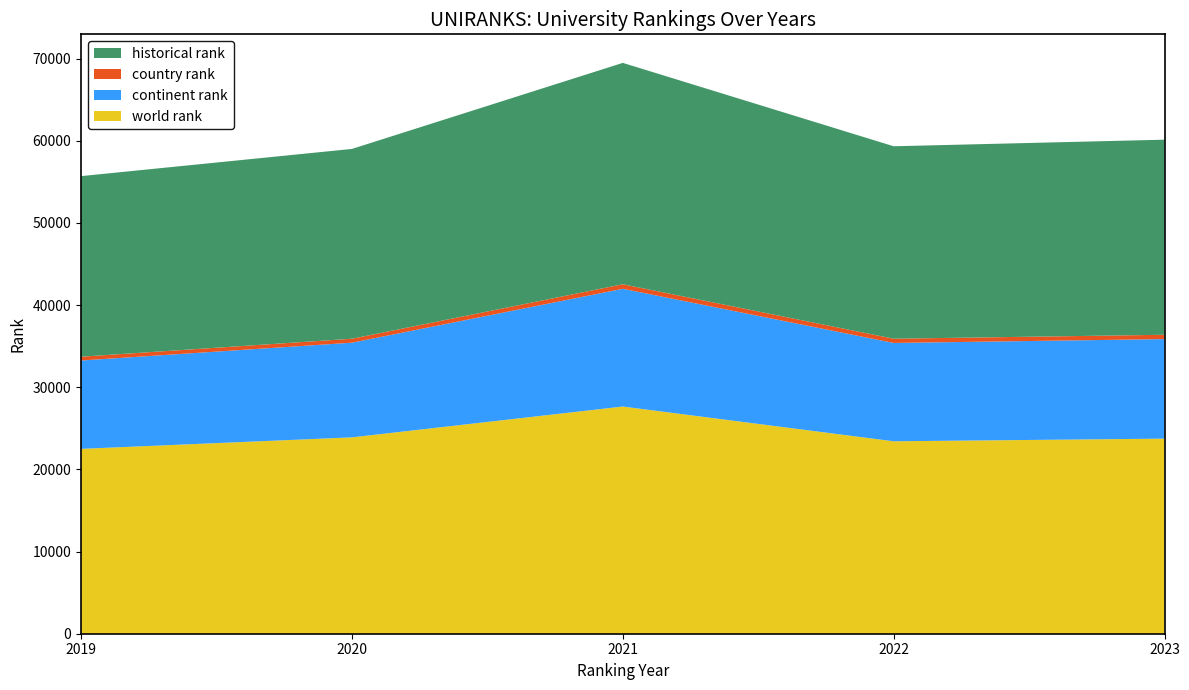

Reading right to left, list all the values displayed in this chart.

world rank: 23745	23422	27653	23900	22500
continent rank: 12116	11968	14329	11523	10752
country rank: 525	517	553	480	464
historical rank: 23745	23422	26944	23101	21980